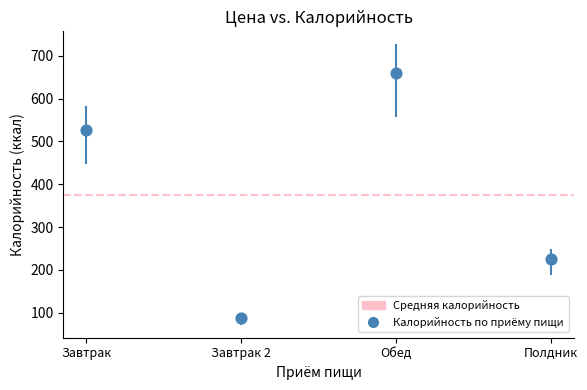

What is the average Y value?

375